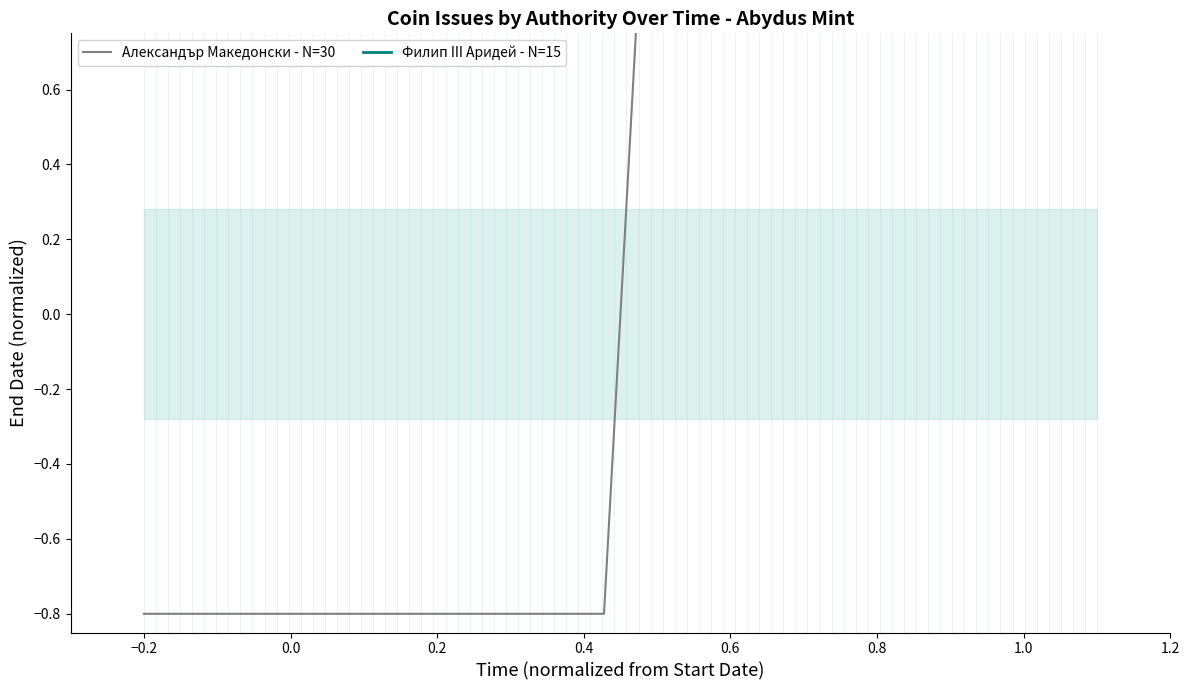

Reading left to right, transcribe all the data shown in this chart.

-0.8	-0.8	-0.8	-0.8	-0.8	-0.8	-0.8	-0.8	-0.8	-0.8	-0.8	-0.8	-0.8	-0.8	-0.8	0.8	0.8	0.8	0.8	0.8	0.8	0.8	0.8	0.8	0.8	0.8	0.8	0.8	0.8	0.8